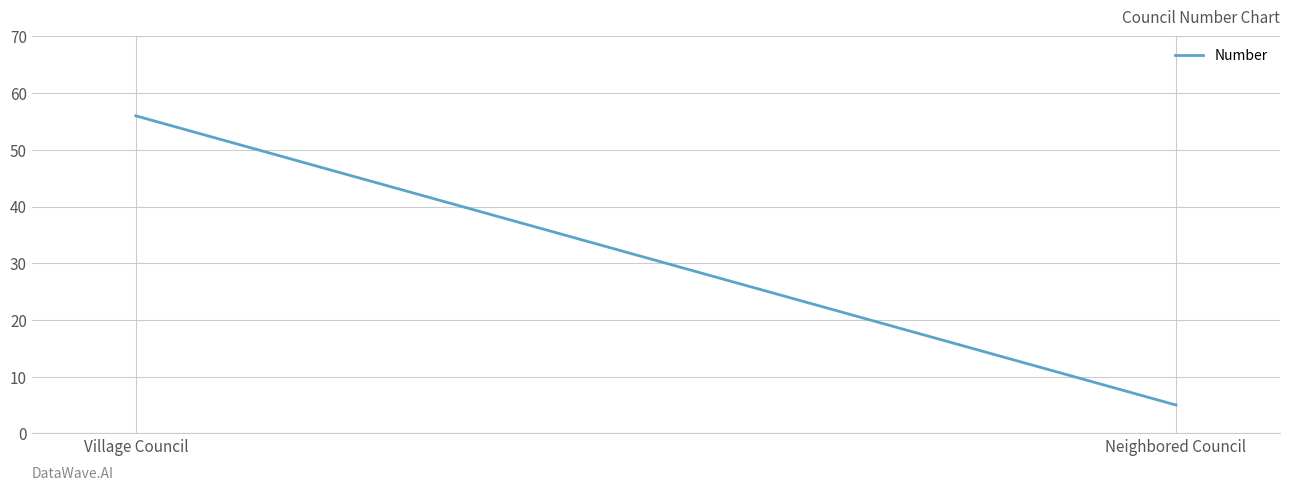

What is the minimum value shown in the chart?

5